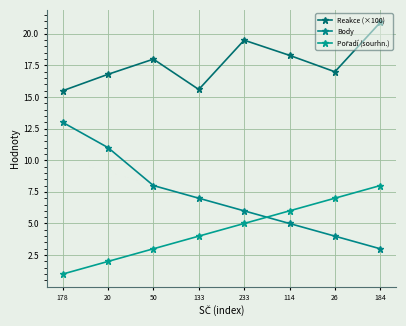

How many lines are shown in the chart?

3